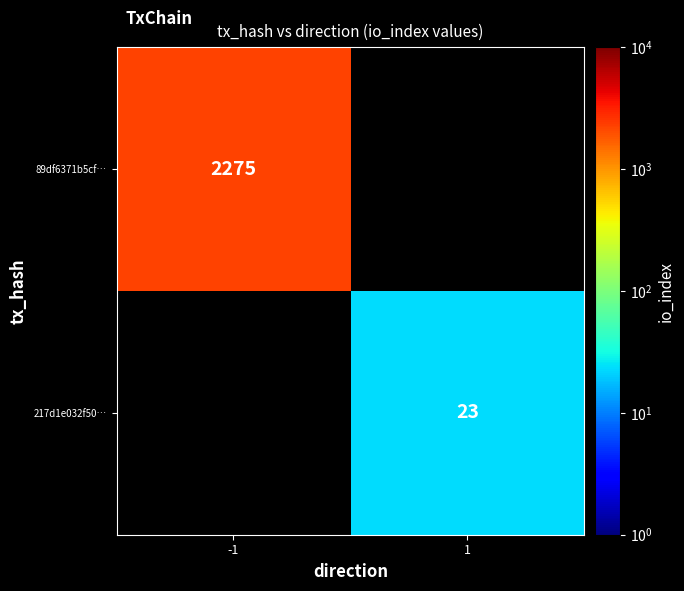

What is the maximum value shown in the chart?

2275.0